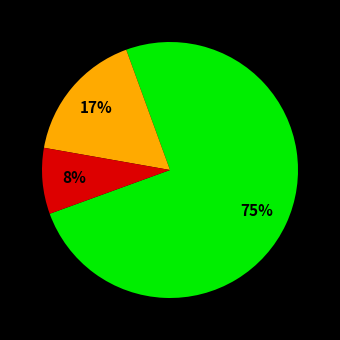

Does any single category account for the majority?

Yes